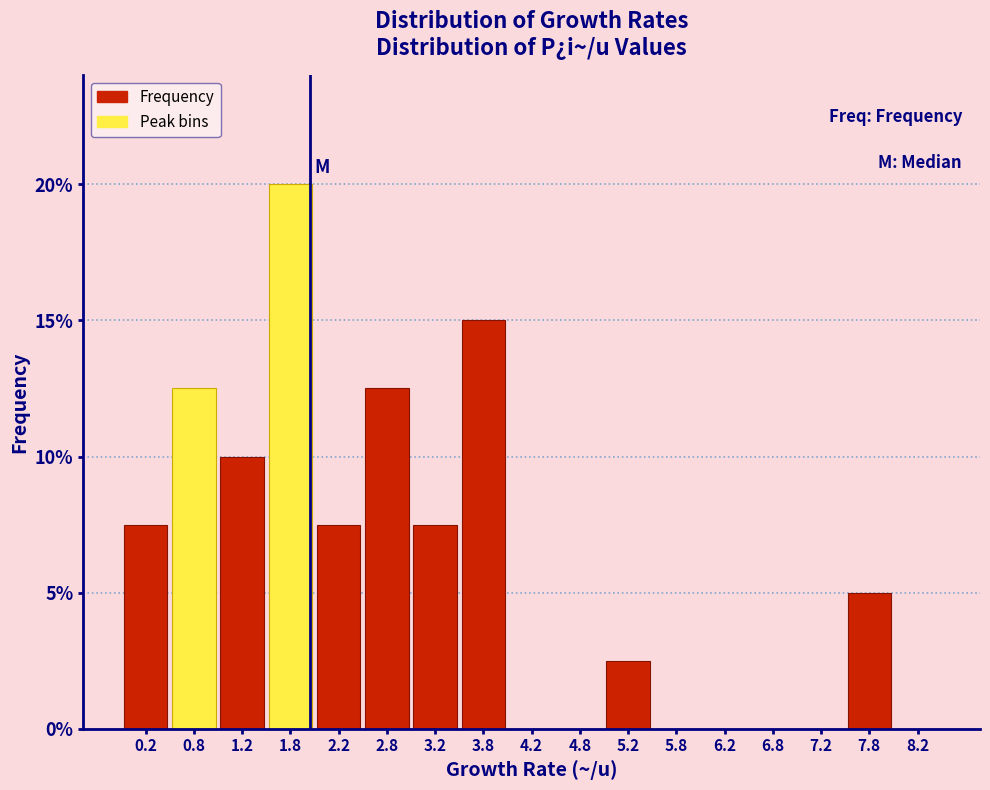

Reading left to right, list every bar in this chart as the range it spans on the x-axis followed by its height. The values are not printed on the chart, so give them approximately, as read against the axis.

0.0 to 0.5: 7.5
0.5 to 1.0: 12.5
1.0 to 1.5: 10.0
1.5 to 2.0: 20.0
2.0 to 2.5: 7.5
2.5 to 3.0: 12.5
3.0 to 3.5: 7.5
3.5 to 4.0: 15.0
4.0 to 4.5: 0
4.5 to 5.0: 0
5.0 to 5.5: 2.5
5.5 to 6.0: 0
6.0 to 6.5: 0
6.5 to 7.0: 0
7.0 to 7.5: 0
7.5 to 8.0: 5.0
8.0 to 8.5: 0